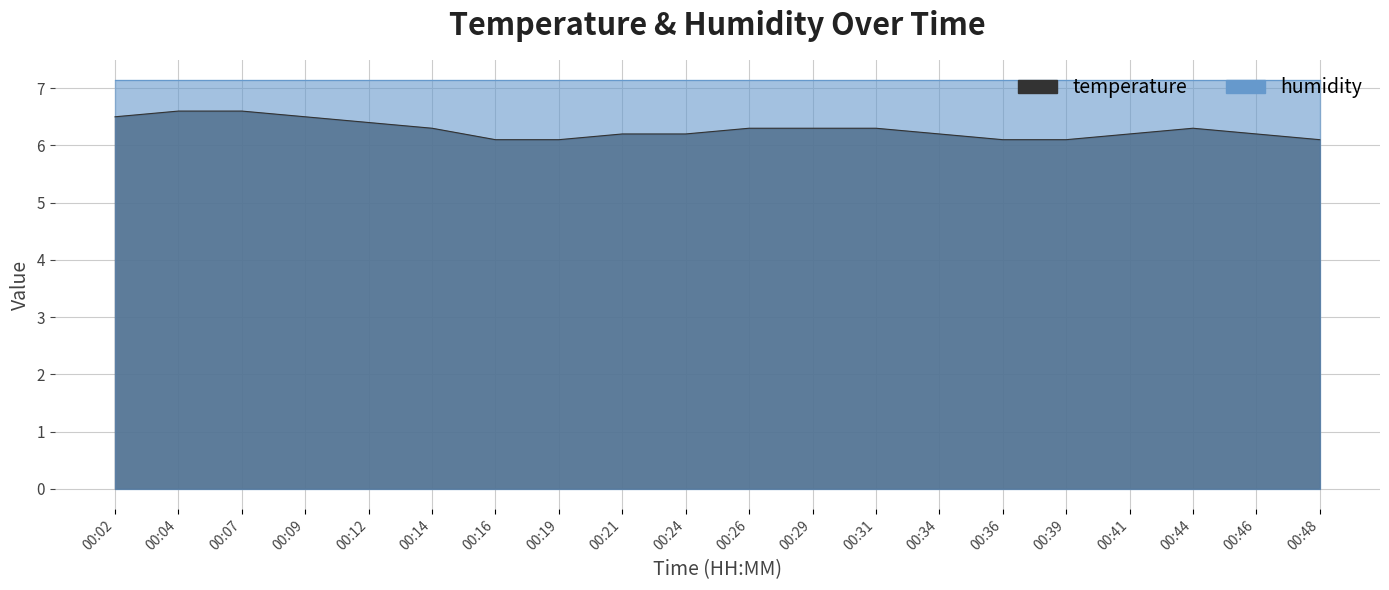

Reading left to right, list all the values displayed in this chart.

6.5	6.6	6.6	6.5	6.4	6.3	6.1	6.1	6.2	6.2	6.3	6.3	6.3	6.2	6.1	6.1	6.2	6.3	6.2	6.1